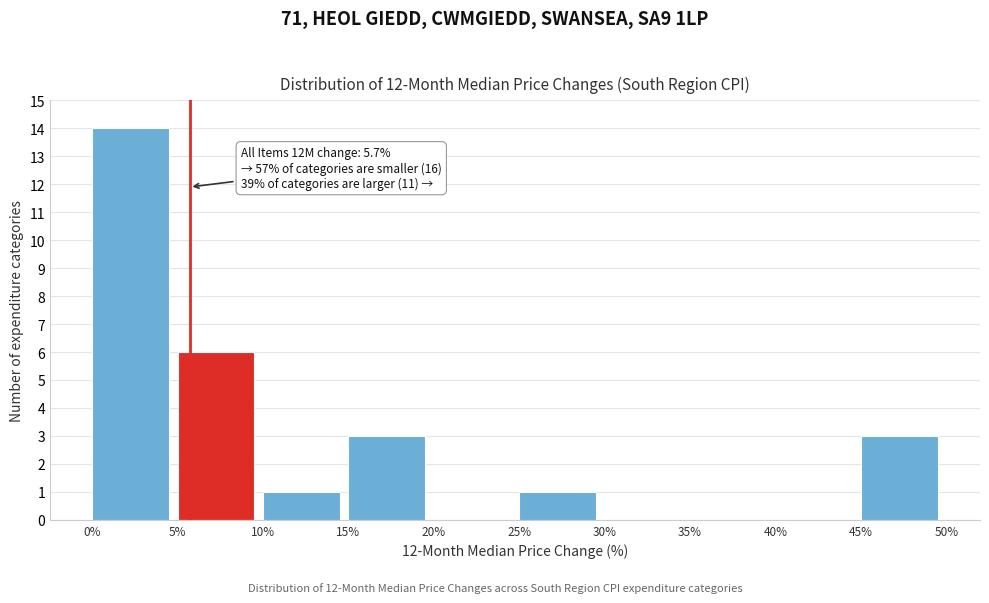

Which range on the x-axis has the tallest bar?

0% to 5%